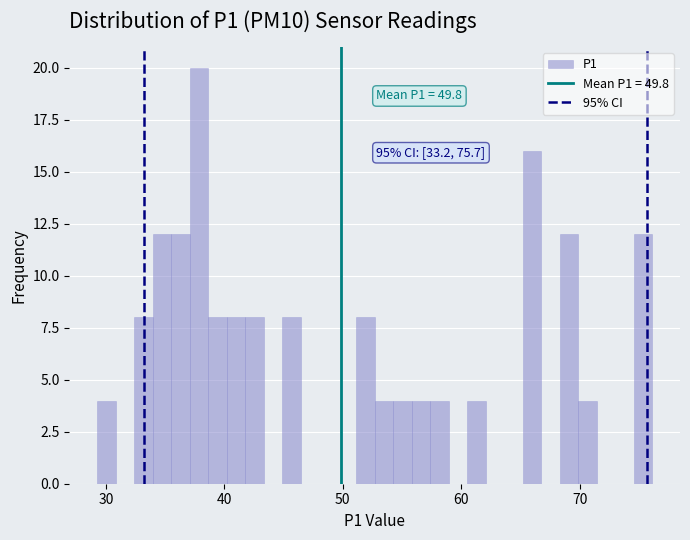

Around what value on the x-axis is the tallest bar? Give the approximate position of its centre, as read against the axis.

38